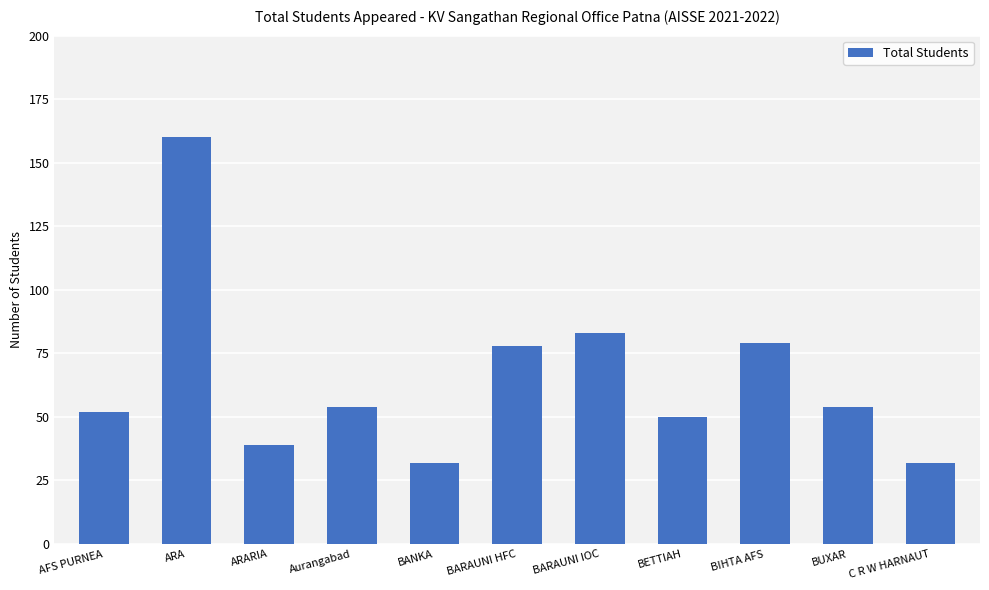

Read the value at BIHTA AFS, to the nearest 50.

100